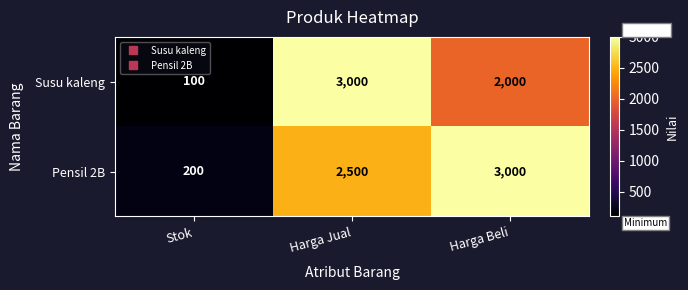

How many distinct data groups are displayed?

2